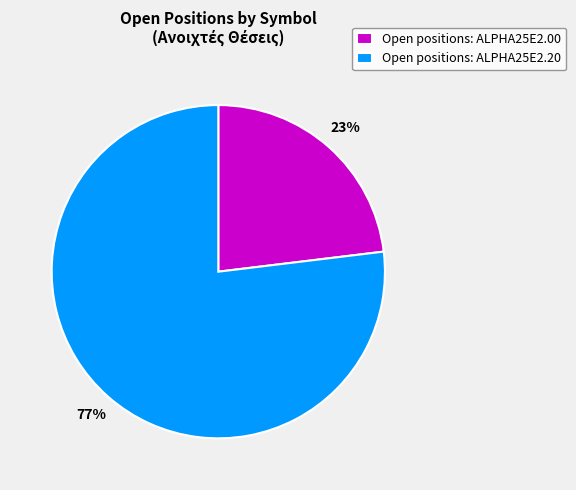

What is the ratio of the value at Open positions: ALPHA25E2.20 to the value at Open positions: ALPHA25E2.00?

3.3